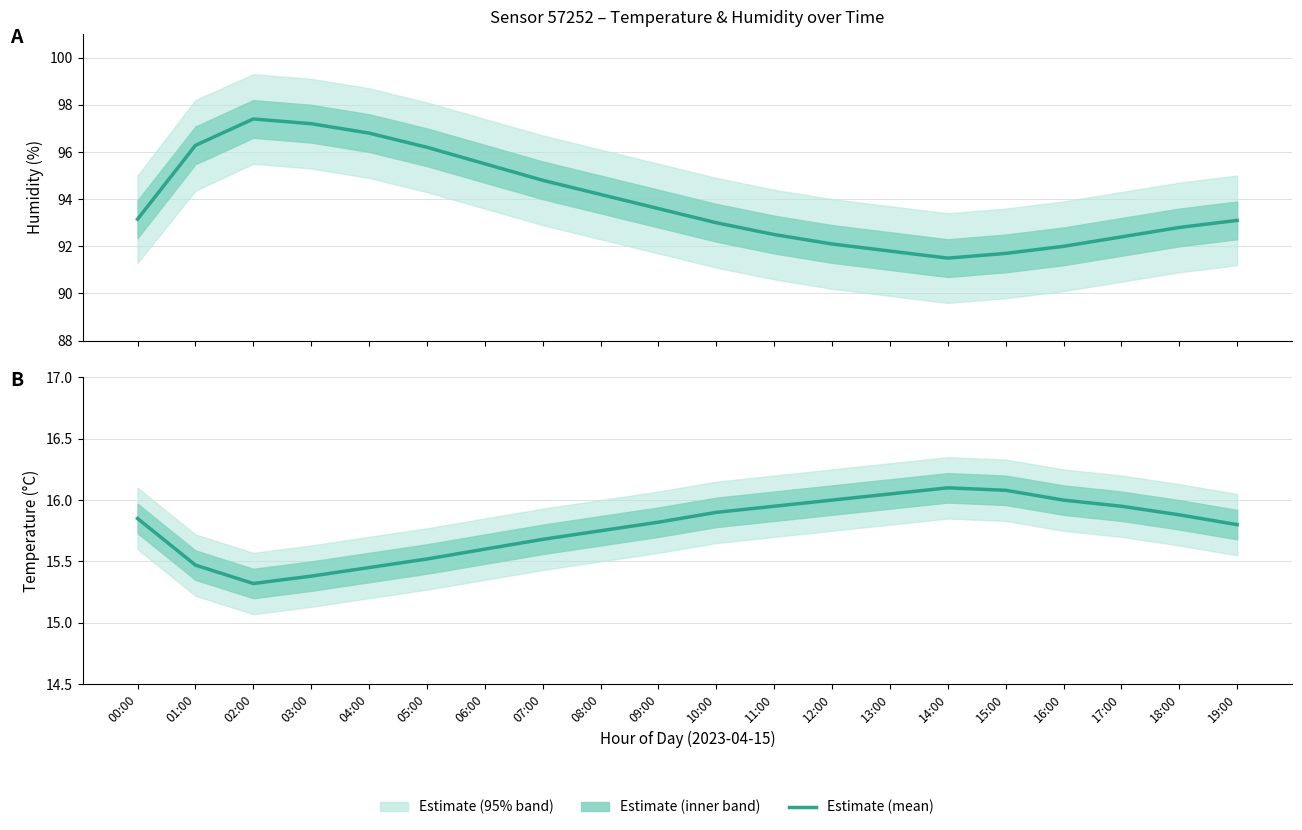

Count the number of data series in this chart.

2